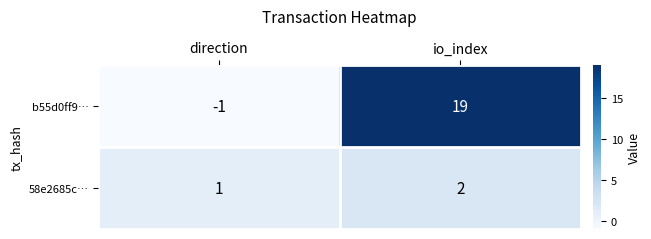

Reading left to right, extract all data points from this chart.

b55d0ff9…: direction=-1	io_index=19
58e2685c…: direction=1	io_index=2